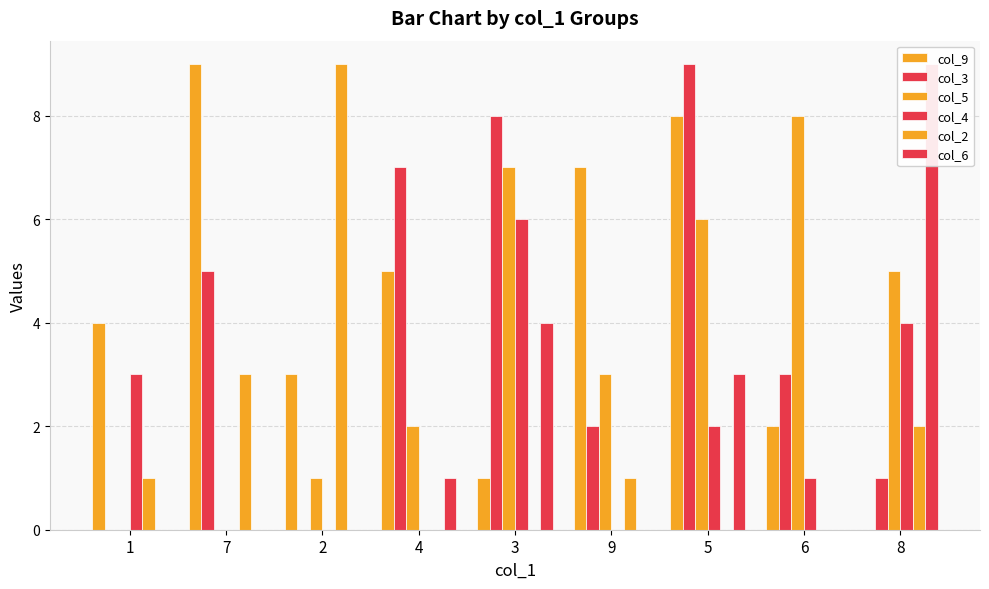

What is the difference between the maximum and second lowest values in the col_3 series?

9